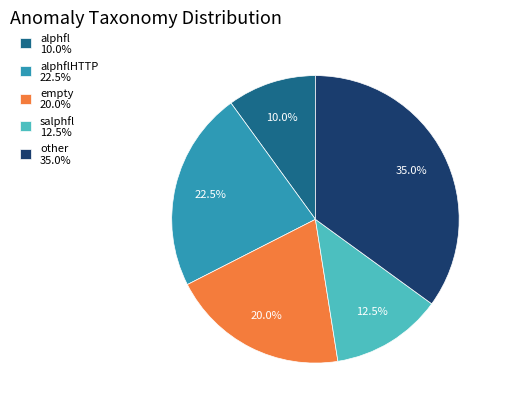

Does salphfl 12.5% account for over 50% of the chart?

No